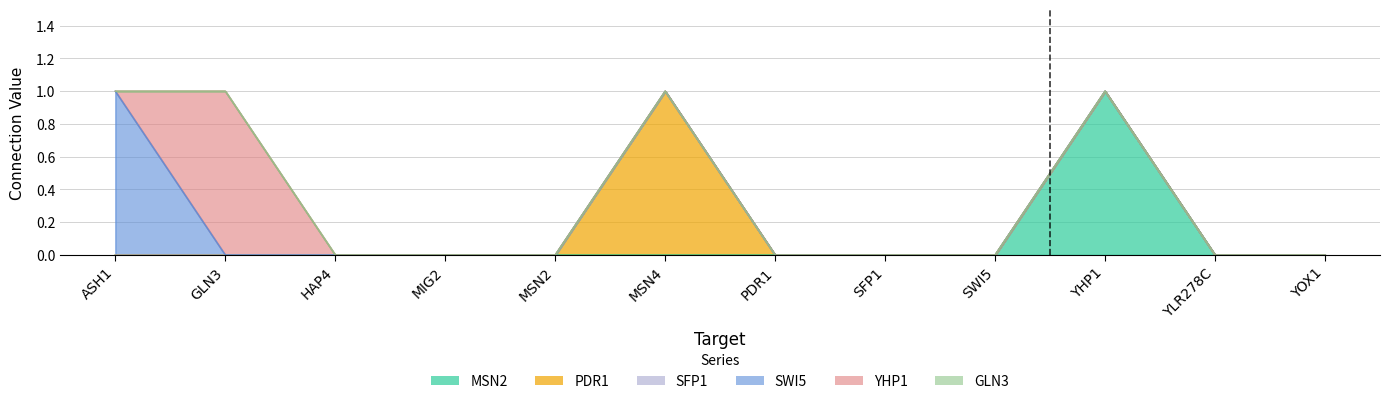

List the series in order of their peak value, lowest first.

SFP1, GLN3, MSN2, PDR1, SWI5, YHP1